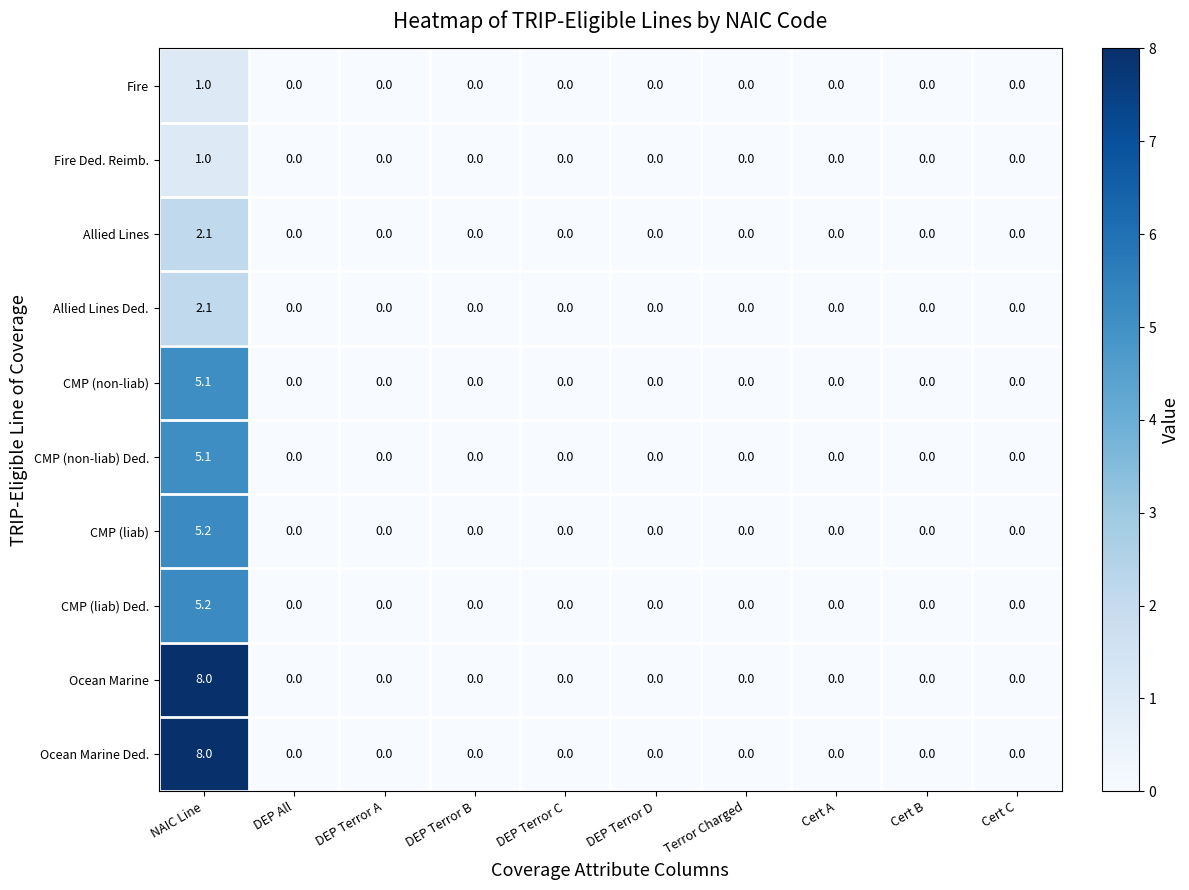

Count the CMP (liab) Ded. values in the range 0 to 1.

9